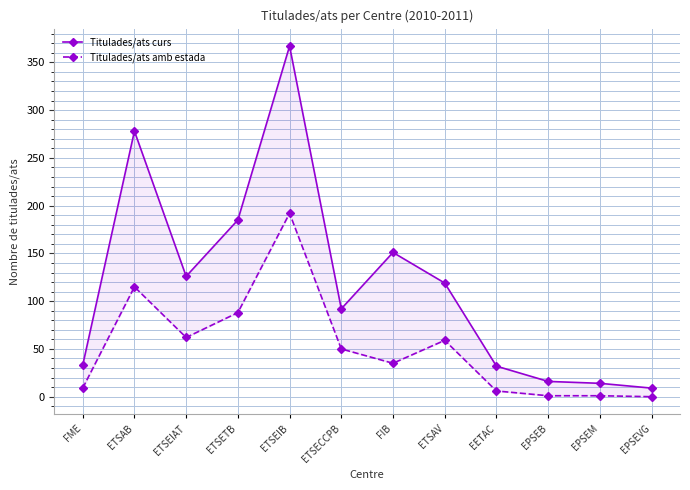

At how many categories does at least one series exceed 65?

7